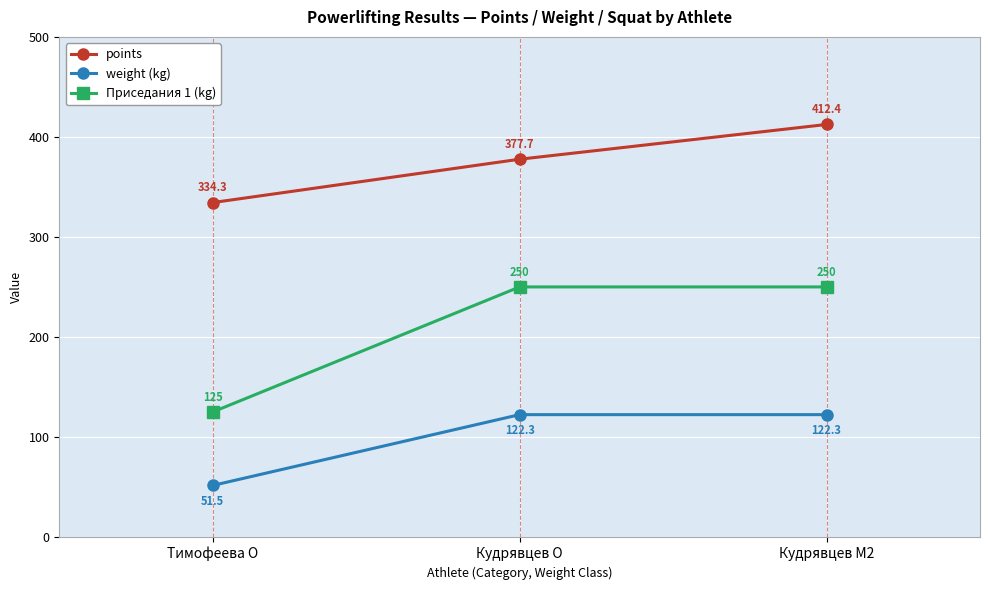

Is this an area chart (filled region under the line)?

No